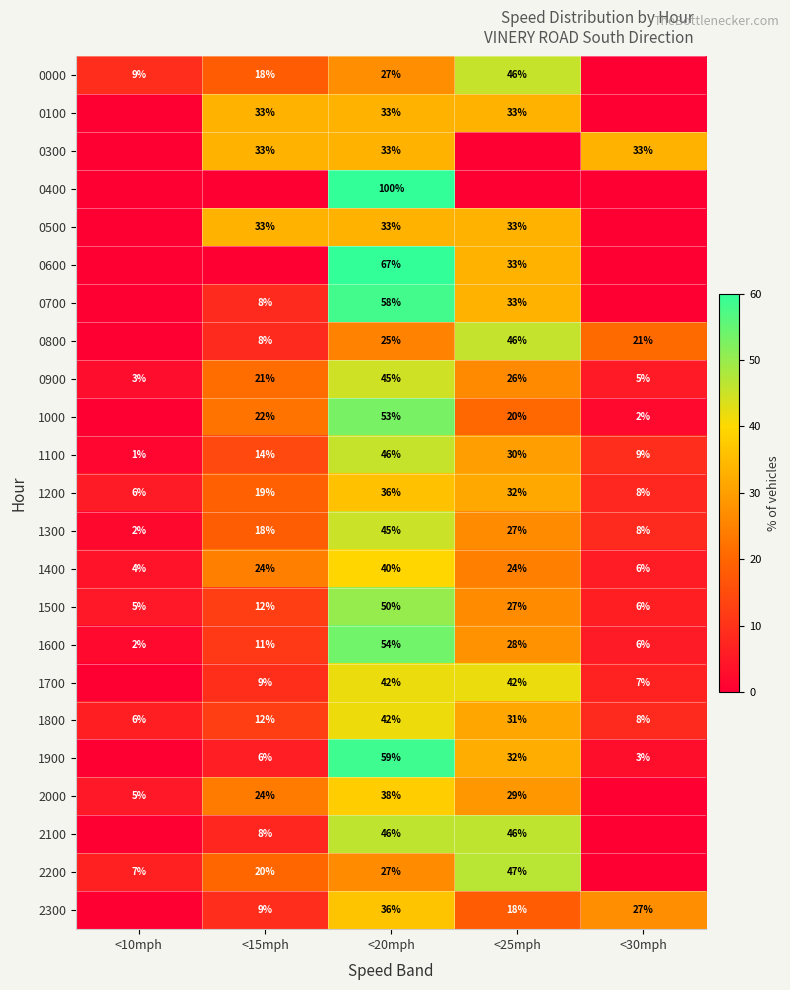

Count the number of categories in the chart.

5